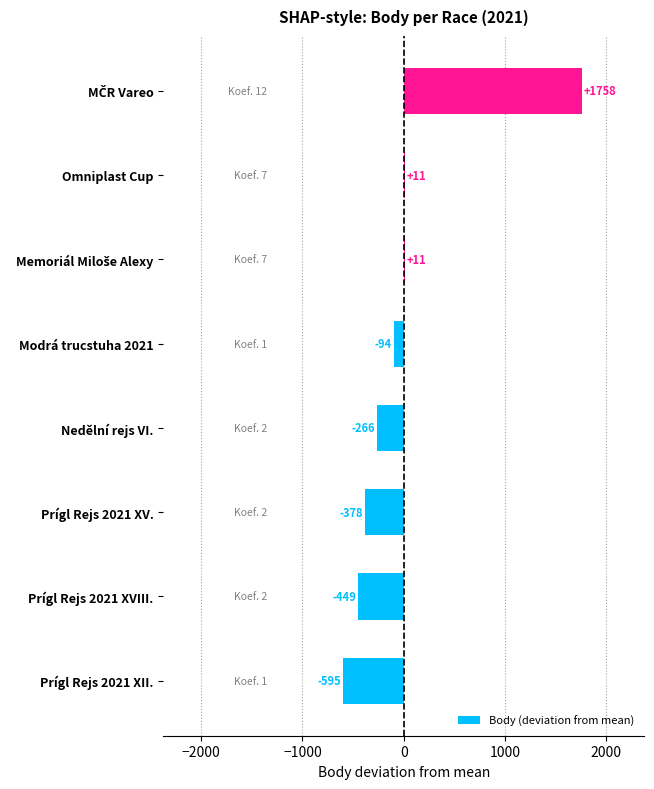

How many data points does each series have?

8